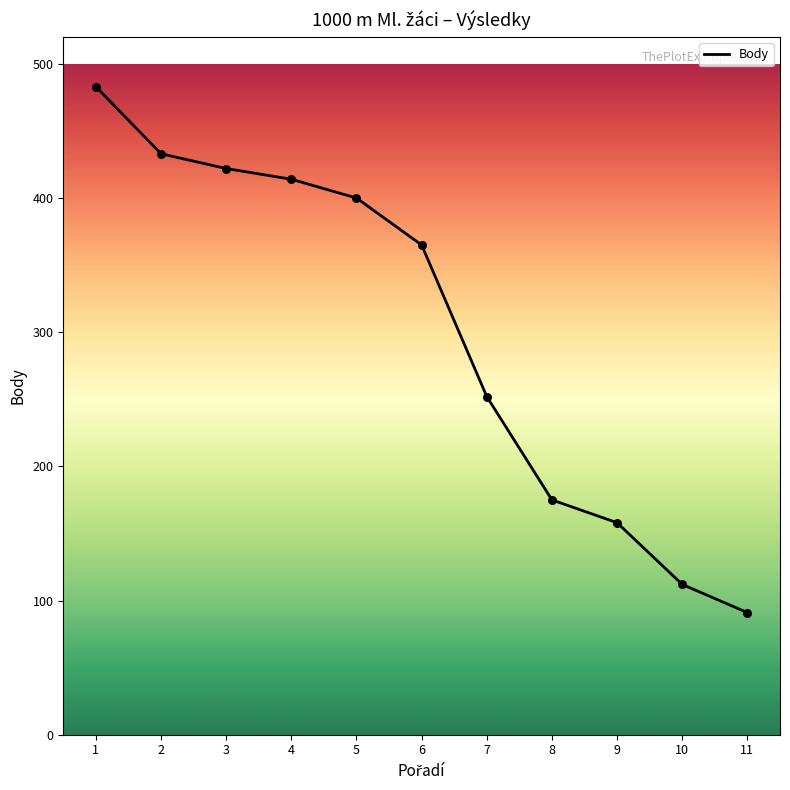

Between 7 and 8, which is larger?

7